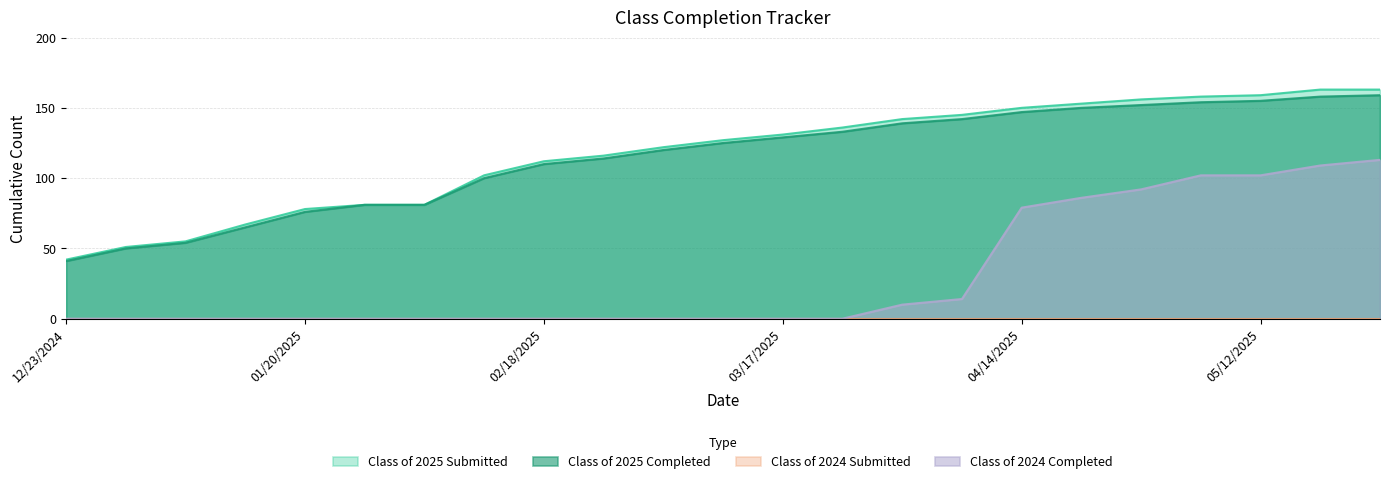

How many distinct data groups are displayed?

4